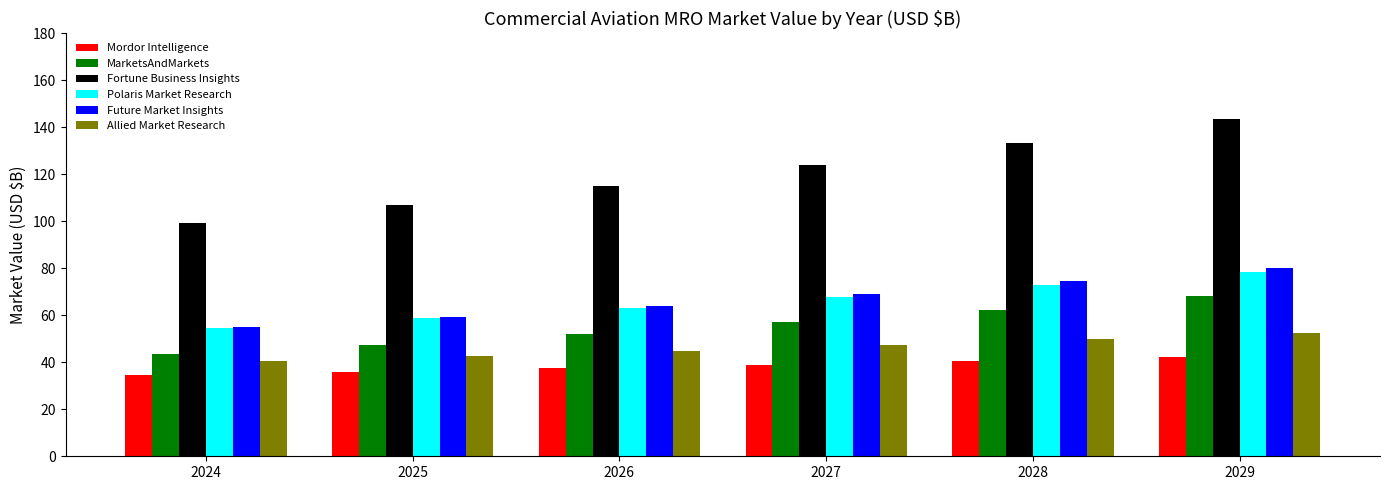

Rank the categories by Fortune Business Insights value from lowest to highest.

2024, 2025, 2026, 2027, 2028, 2029